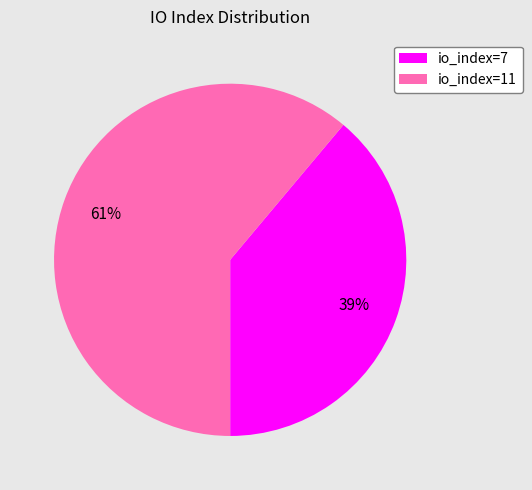

How many segments does this pie chart have?

2